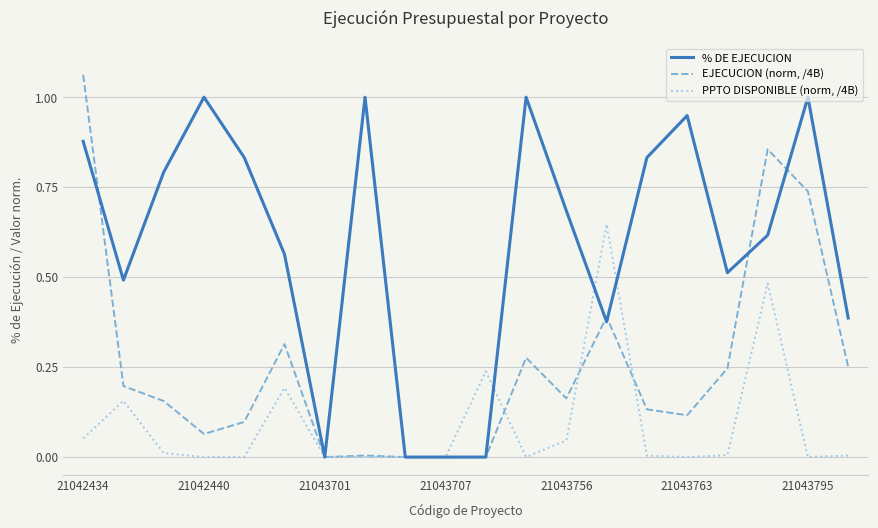

Which series has the largest range (max minus min)?

EJECUCION (norm, /4B)